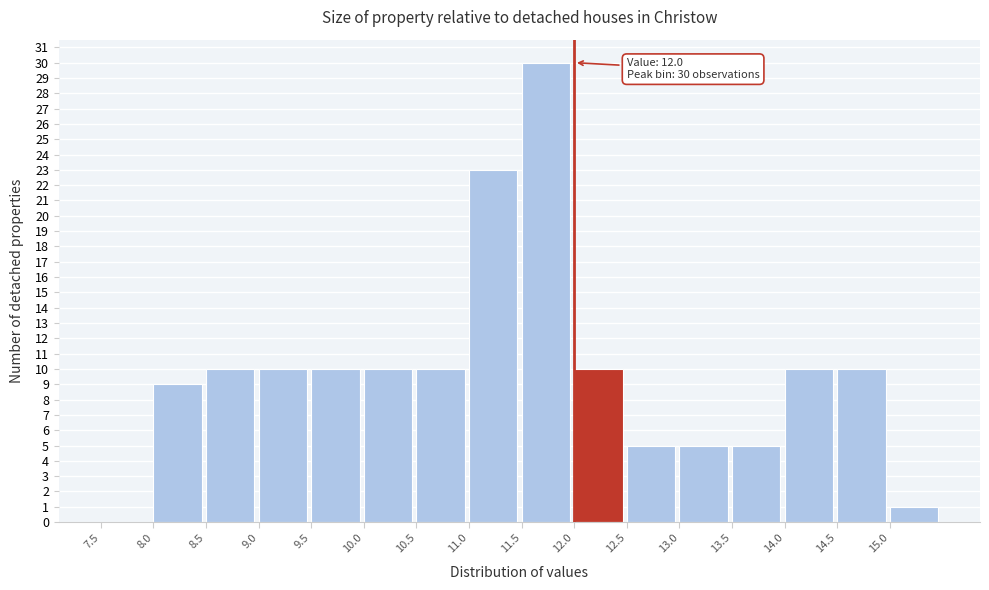

Which range on the x-axis has the tallest bar?

11.5 to 12.0